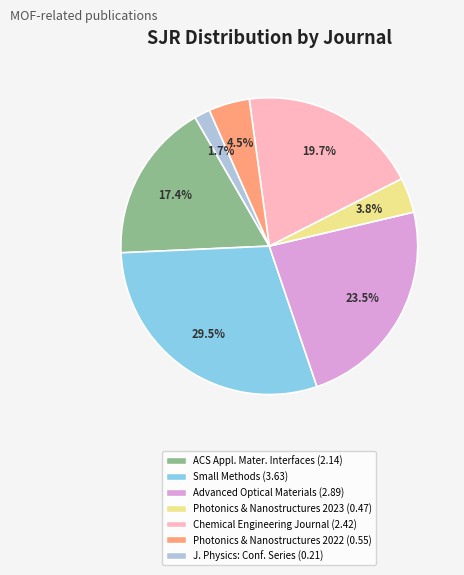

Is there any slice that represents more than half of the pie?

No